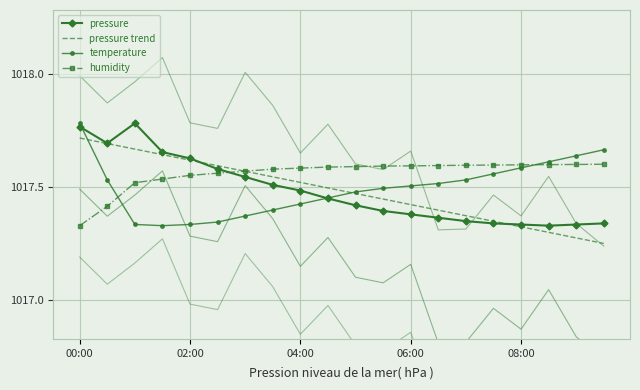

Is it true that temperature equals 1427.7 at 06:00?

False